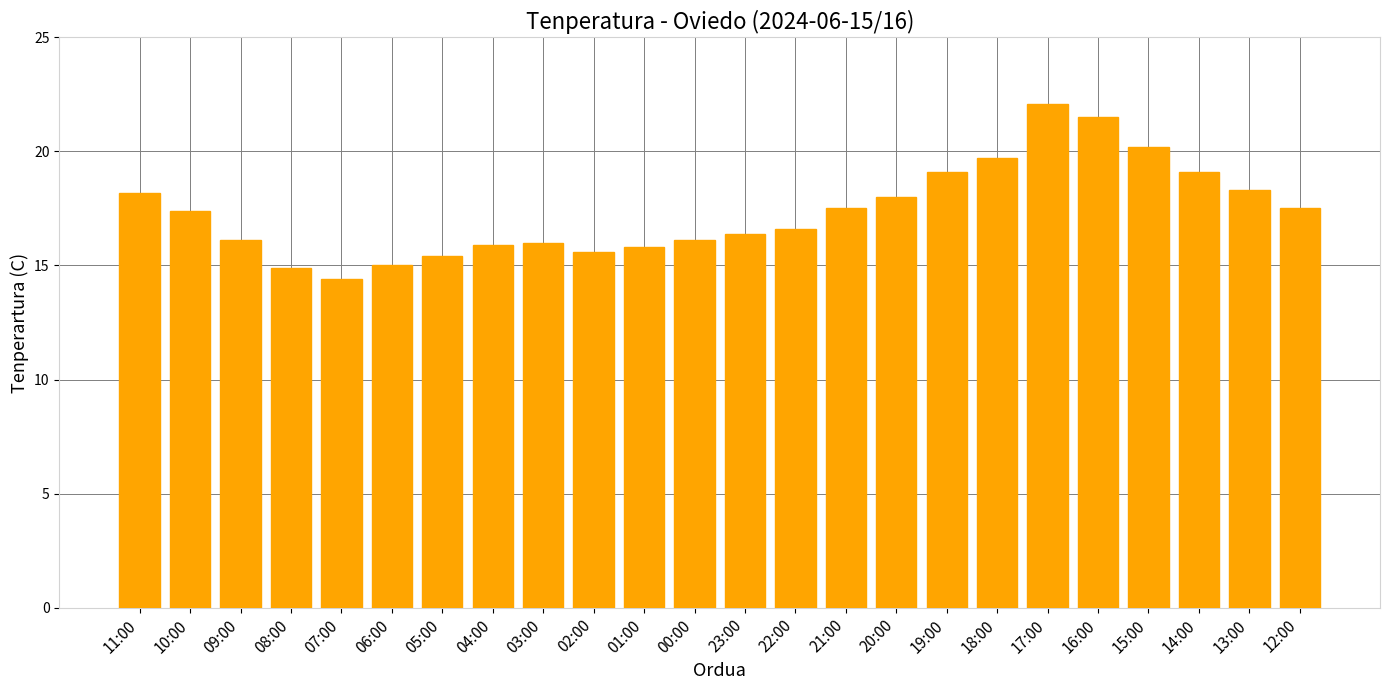

What is the label of the 15th bar from the right?

02:00